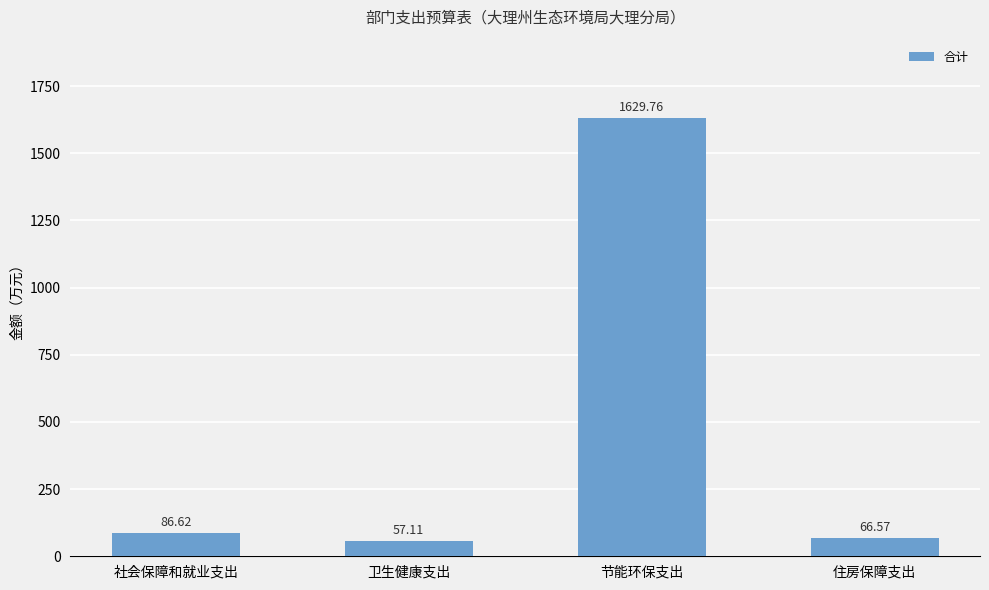

Does the chart contain any negative values?

No